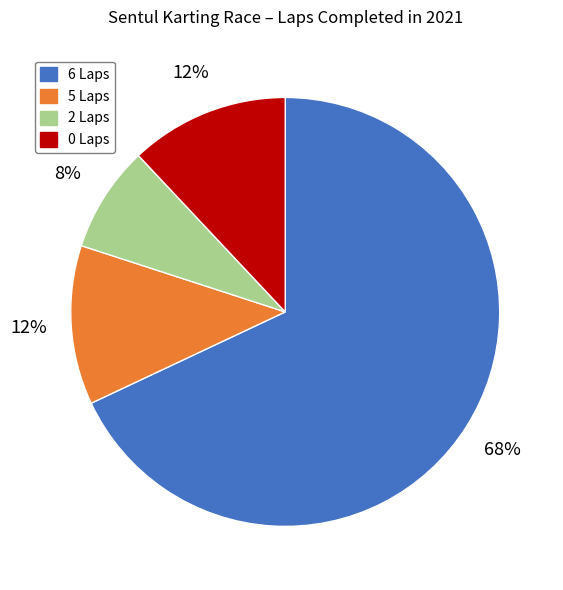

Does any single category account for the majority?

Yes